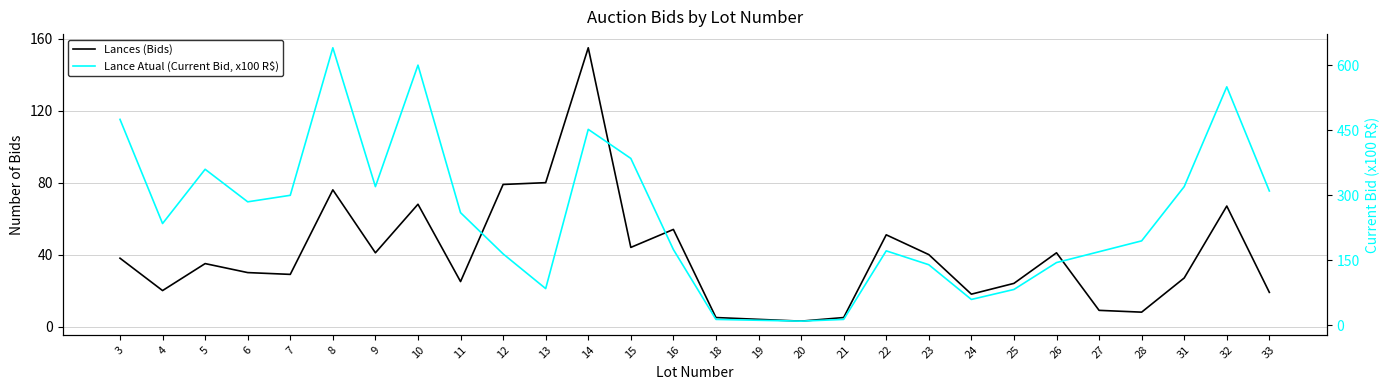

What is the value of the Lance Atual (Current Bid, x100 R$) point at the 25th from the left?

195